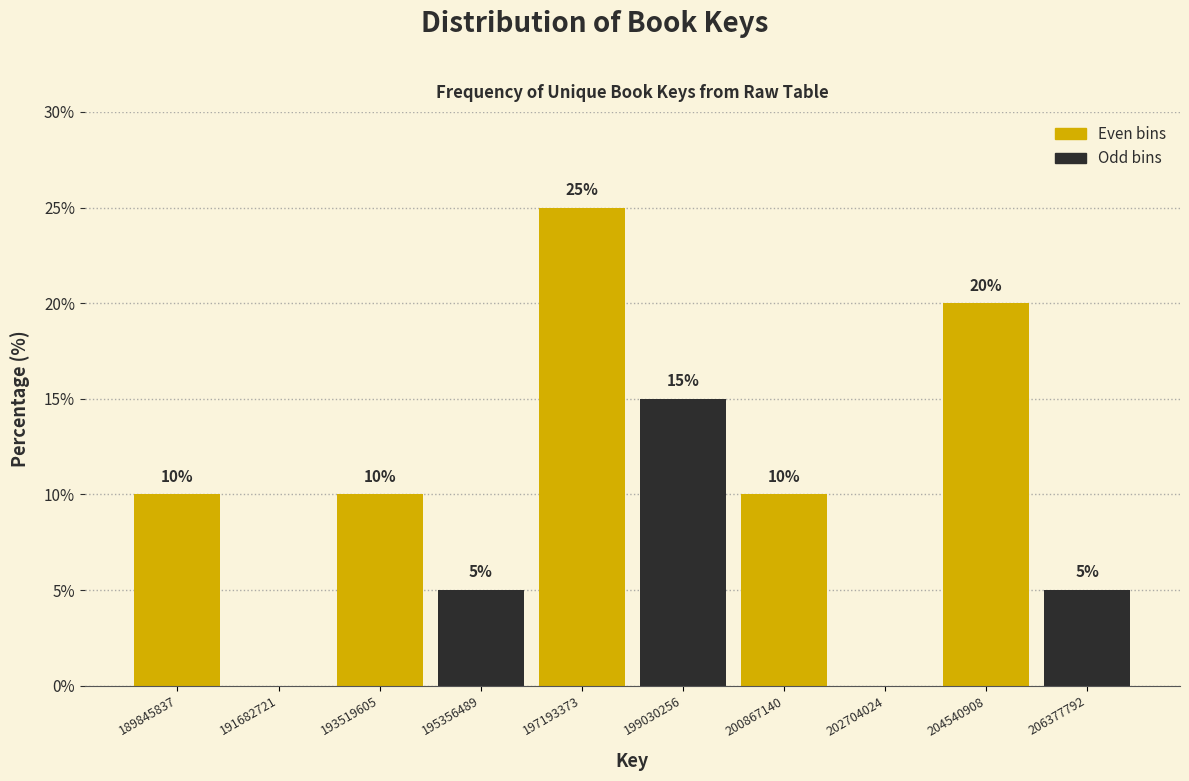

Reading right to left, extract all data points from this chart.

206377792=5	204540908=20	202704024=0	200867140=10	199030256=15	197193373=25	195356489=5	193519605=10	191682721=0	189845837=10